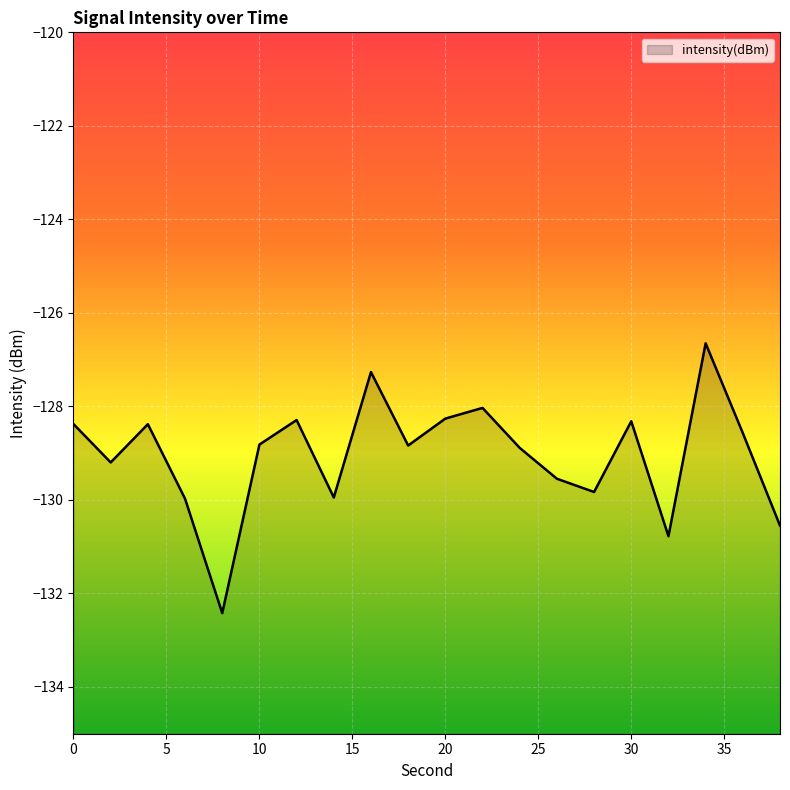

List the labels in order of value, smallest first.

8, 32, 38, 6, 14, 28, 26, 2, 24, 18, 10, 36, 4, 0, 30, 12, 20, 22, 16, 34